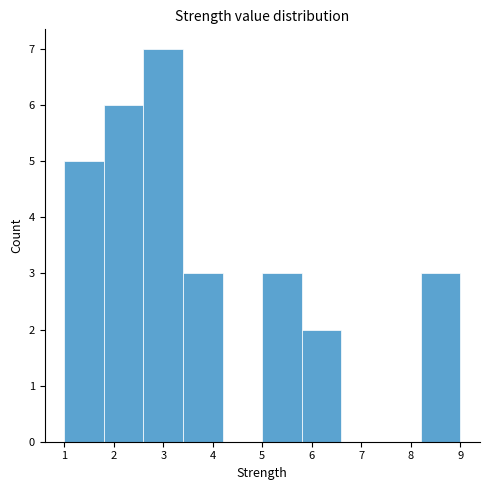

Reading left to right, list every bar in this chart as the range it spans on the x-axis followed by its height. The values are not printed on the chart, so give them approximately, as read against the axis.

1.0 to 1.8: 5
1.8 to 2.6: 6
2.6 to 3.4: 7
3.4 to 4.2: 3
4.2 to 5.0: 0
5.0 to 5.8: 3
5.8 to 6.6: 2
6.6 to 7.4: 0
7.4 to 8.2: 0
8.2 to 9.0: 3